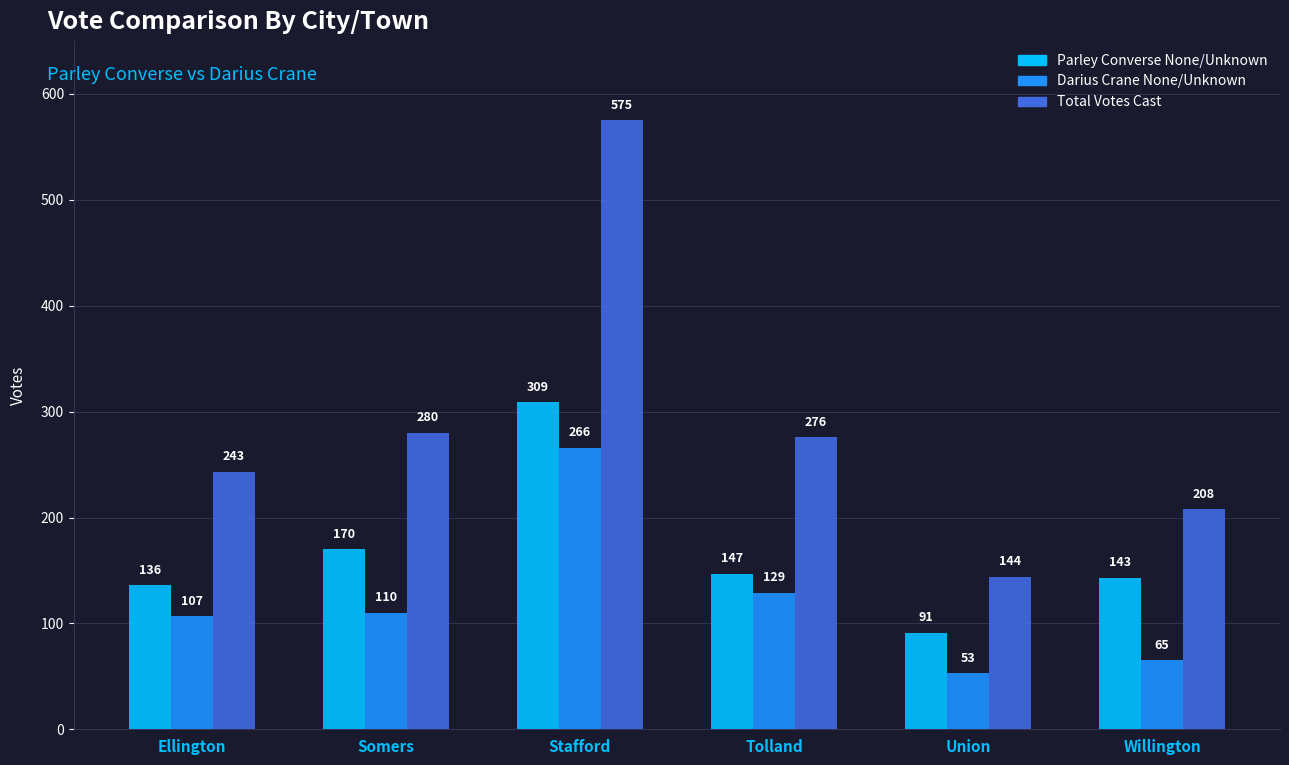

How many values in the Total Votes Cast series are below 276?

3